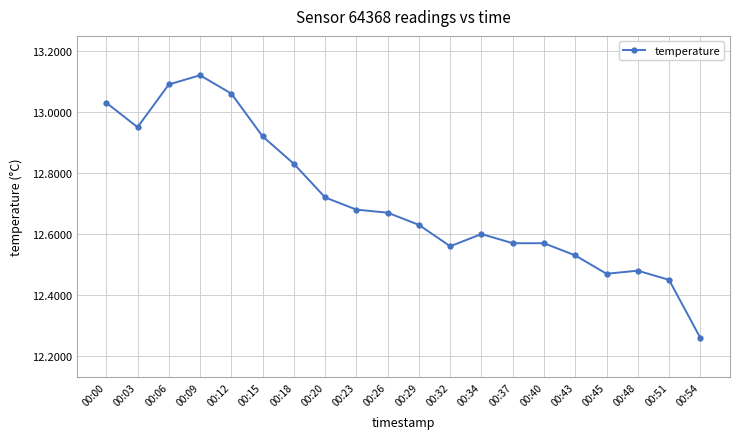

Where is the data nearest to the value 12?

00:54